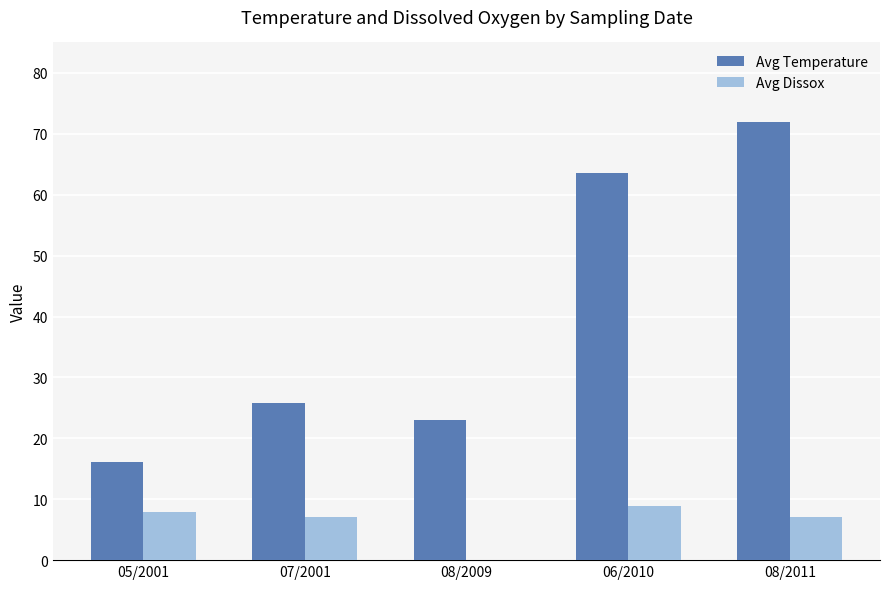

The value of Avg Dissox at 08/2011 is 2.0. True or false?

False